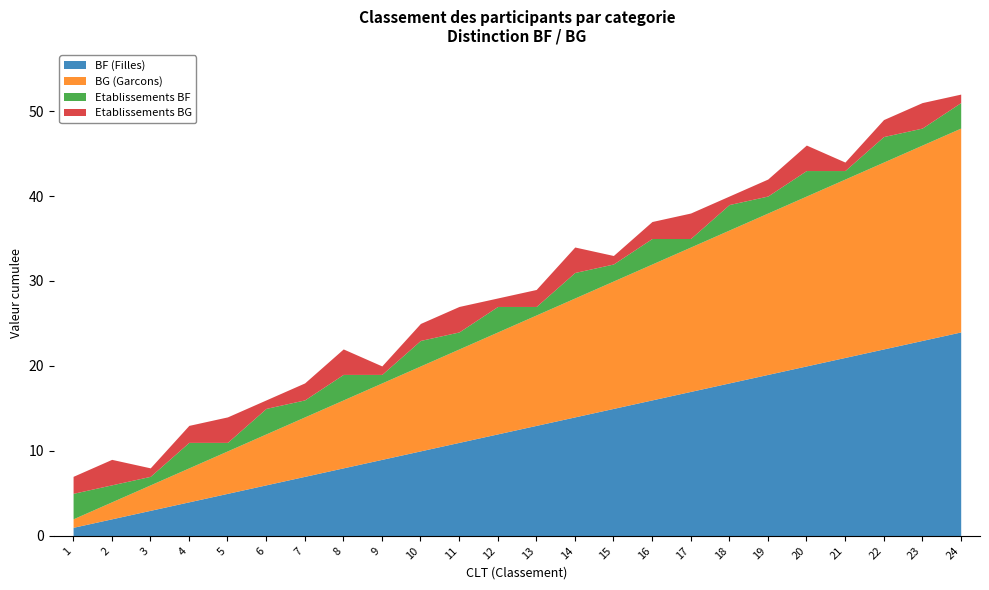

What is the difference between the maximum and minimum values in the BF (Filles) series?

23